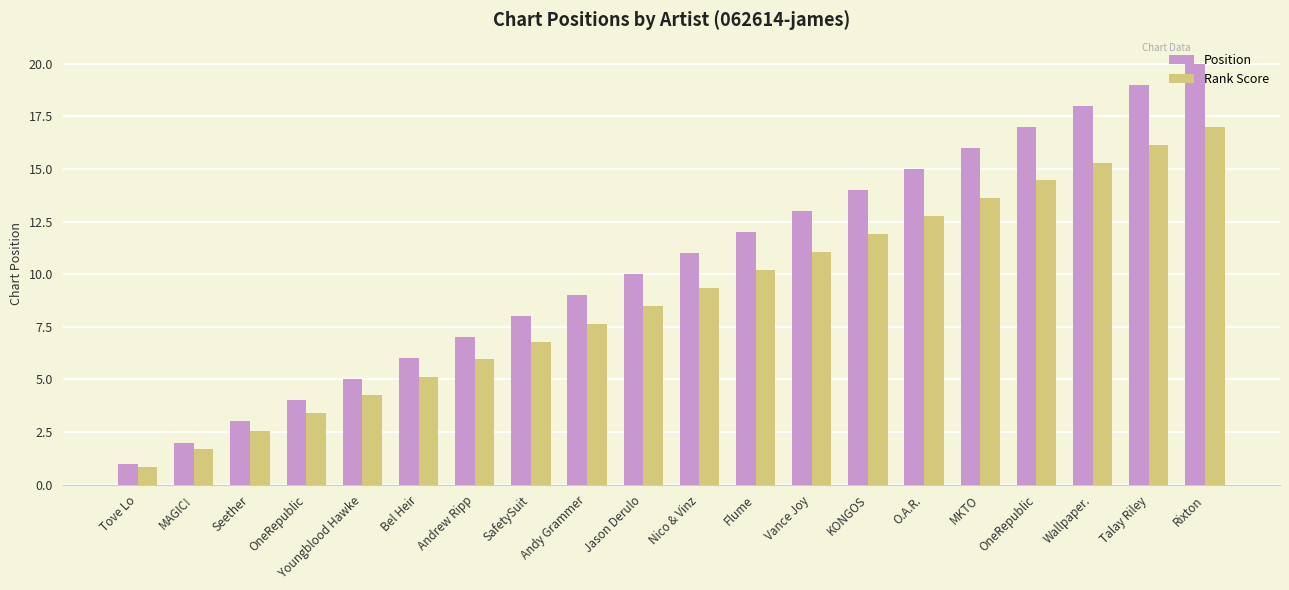

How many bars are there in each group?

2